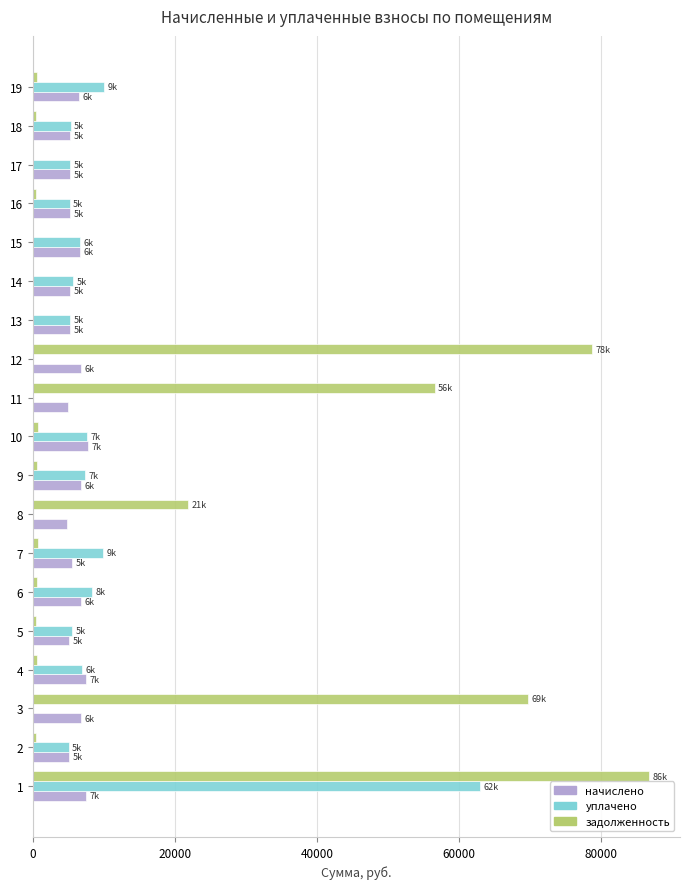

What are all the series names shown in the legend?

начислено, уплачено, задолженность